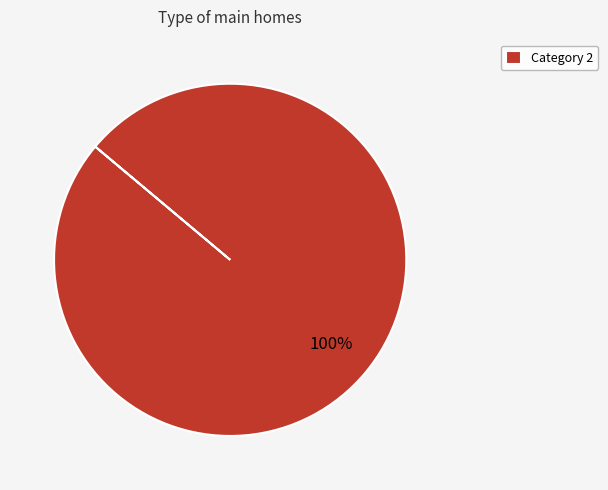

The Category 2 slice represents 100% of the pie. True or false?

True